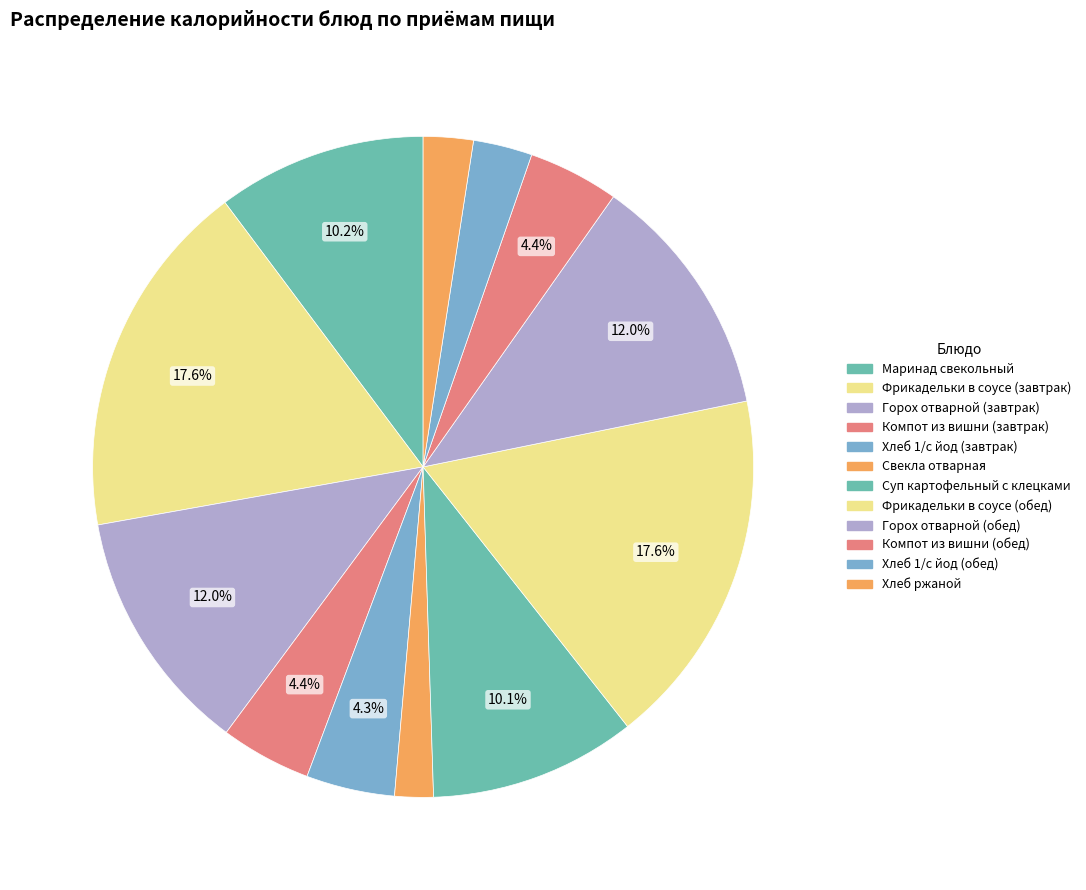

How many segments does this pie chart have?

12